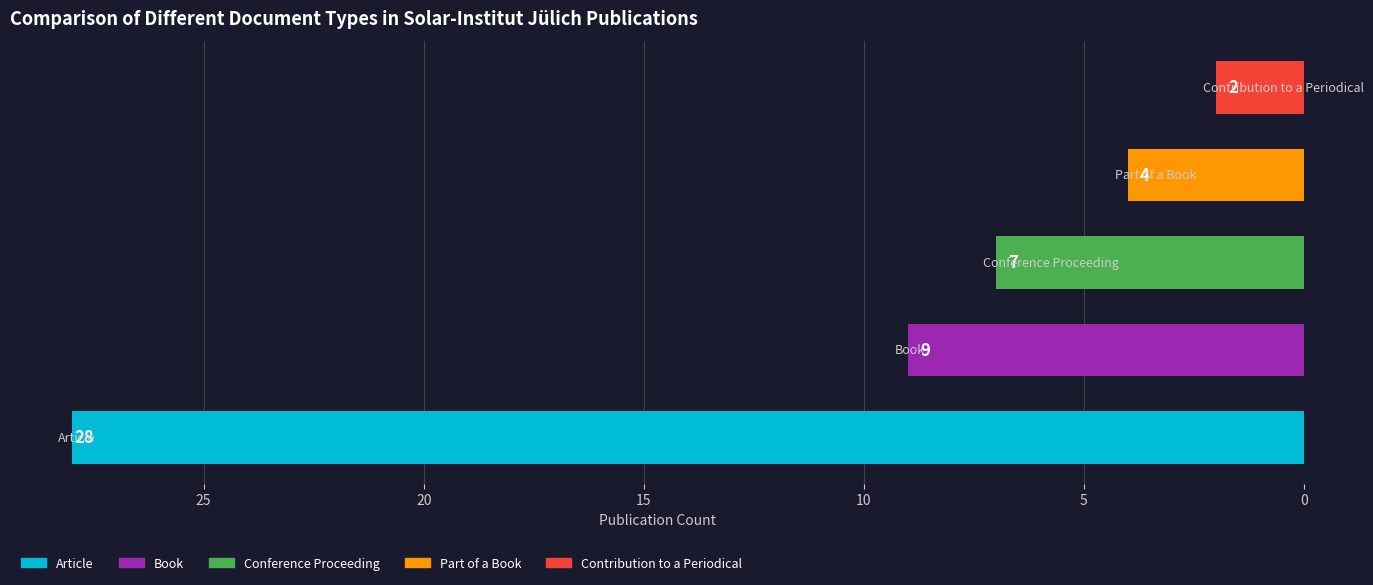

What is the sum of all values?

50